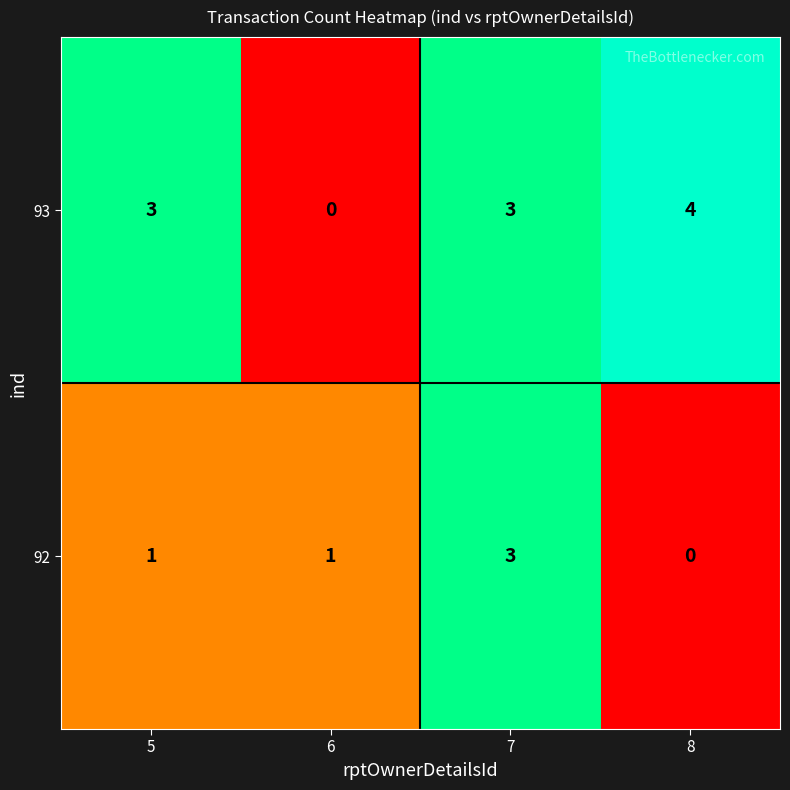

What is the sum of the 93 values at 5 and 6?

3